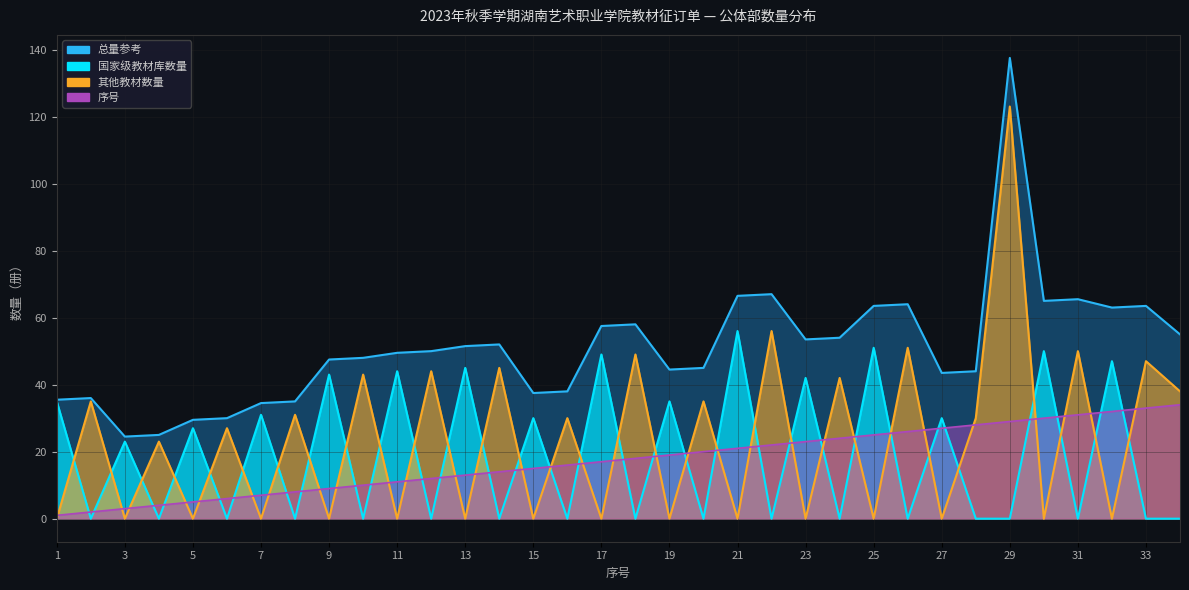

Which label corresponds to the smallest value in the chart?

2